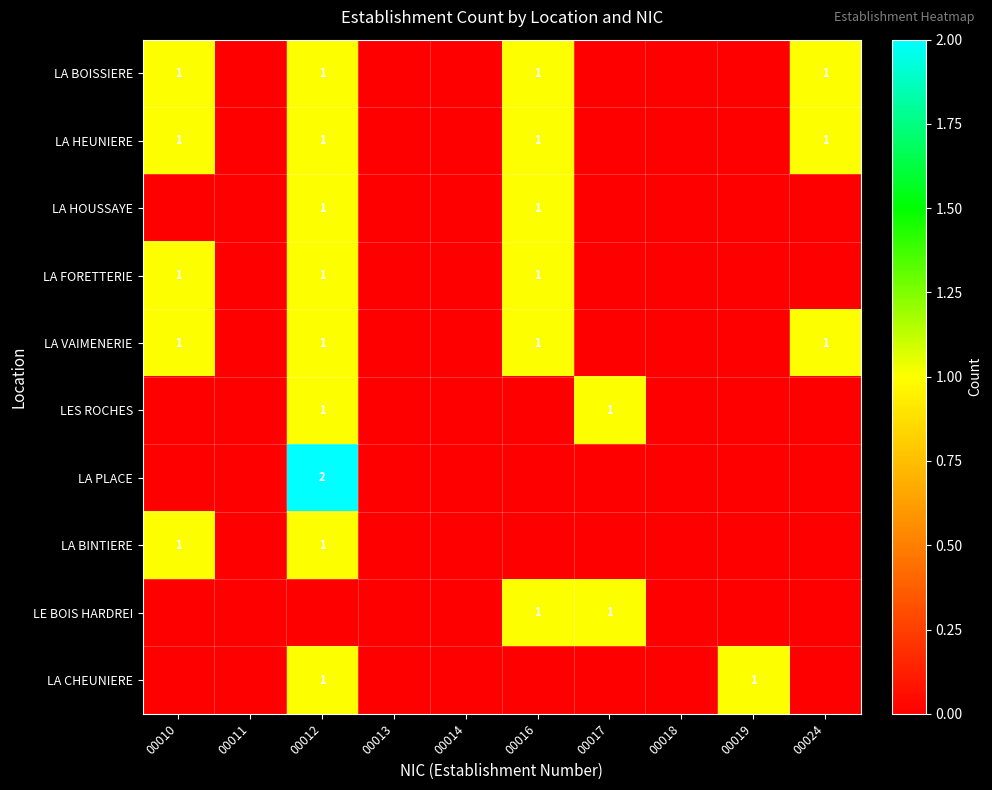

The LA FORETTERIE series shows 1 at 00012. True or false?

True